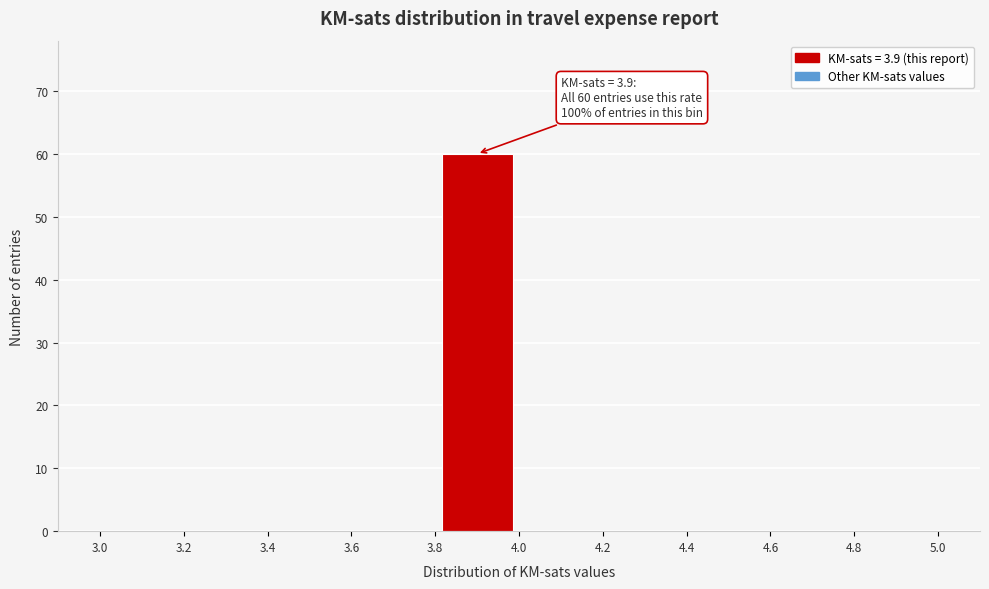

Over which range of the x-axis is the bar tallest?

3.8 to 4.0